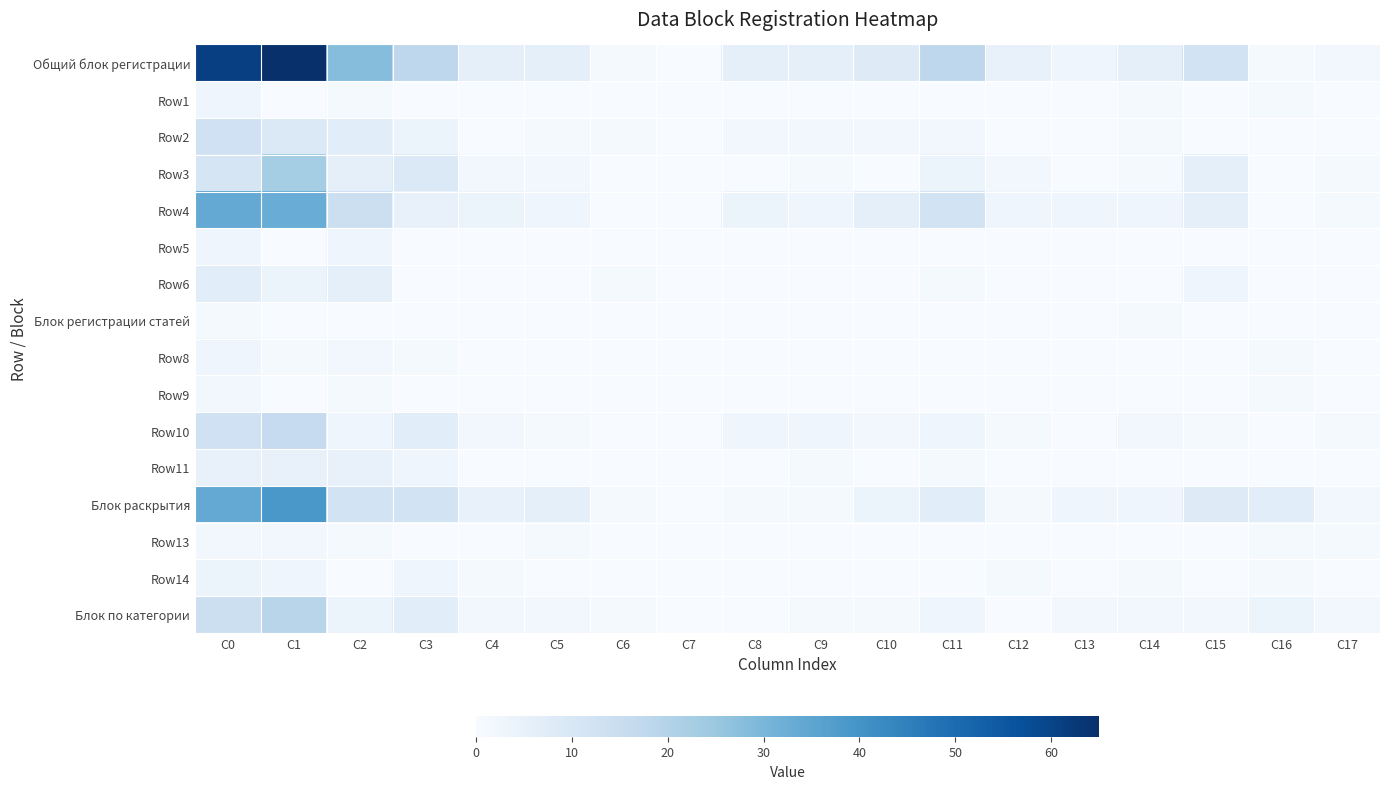

Count the number of data series in this chart.

16